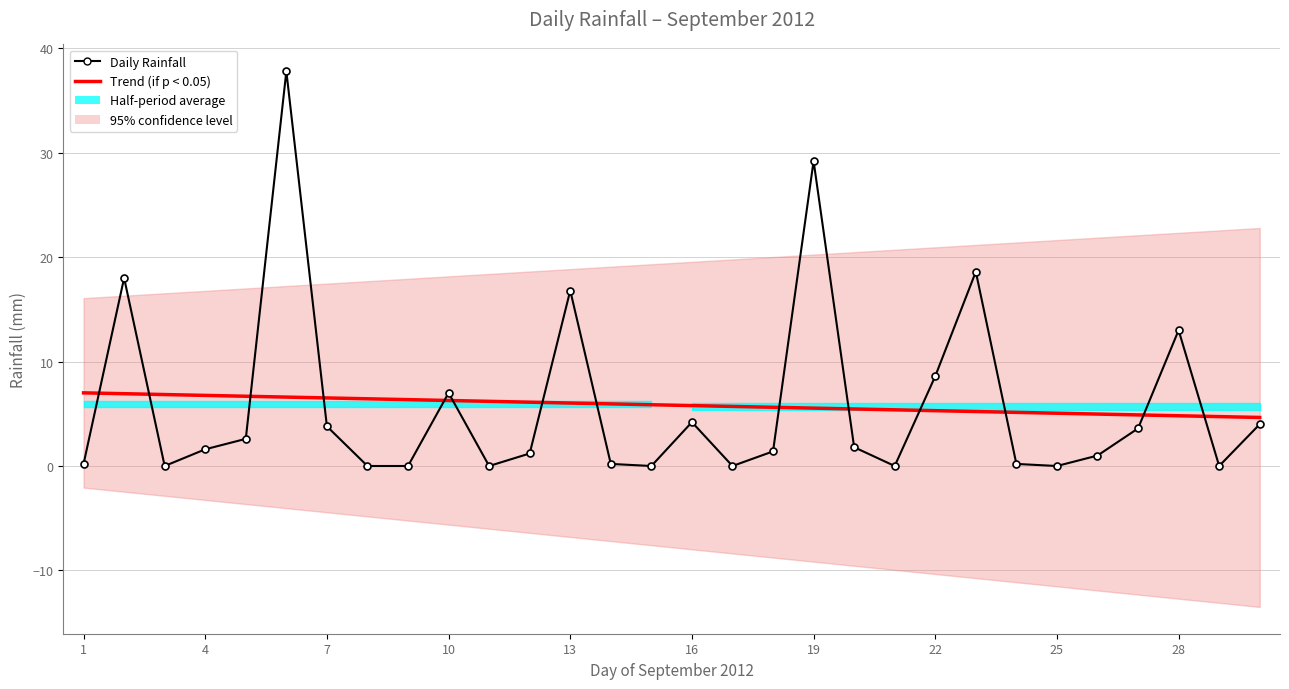

What is the difference between the second highest and second lowest values in the Daily Rainfall series?

29.2